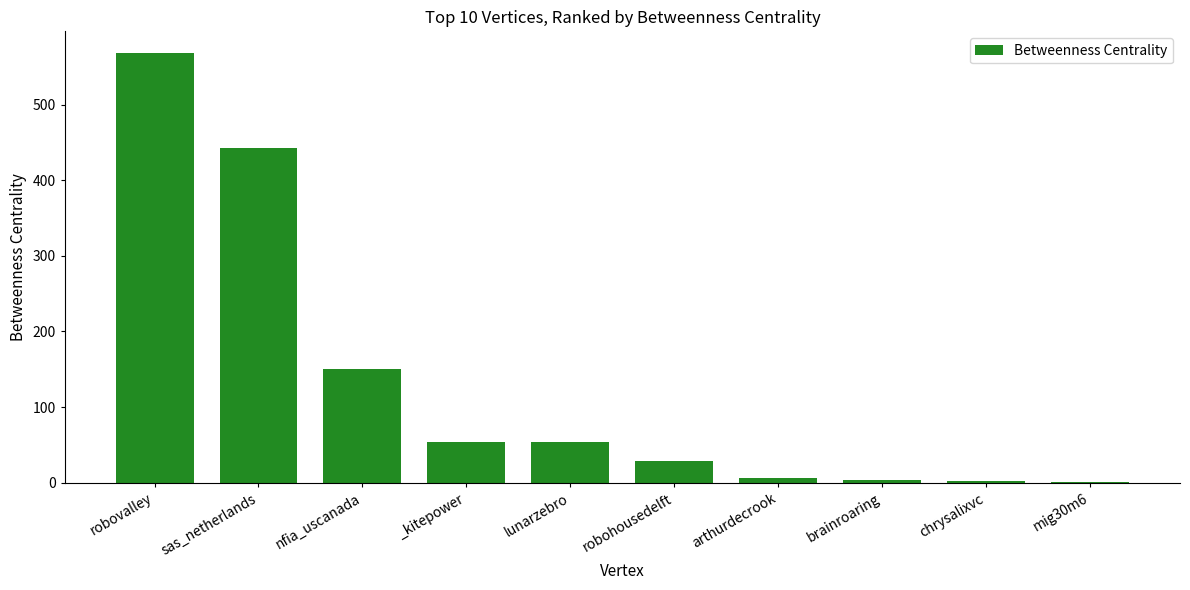

What is the difference between the values at robovalley and nfia_uscanada?

417.3